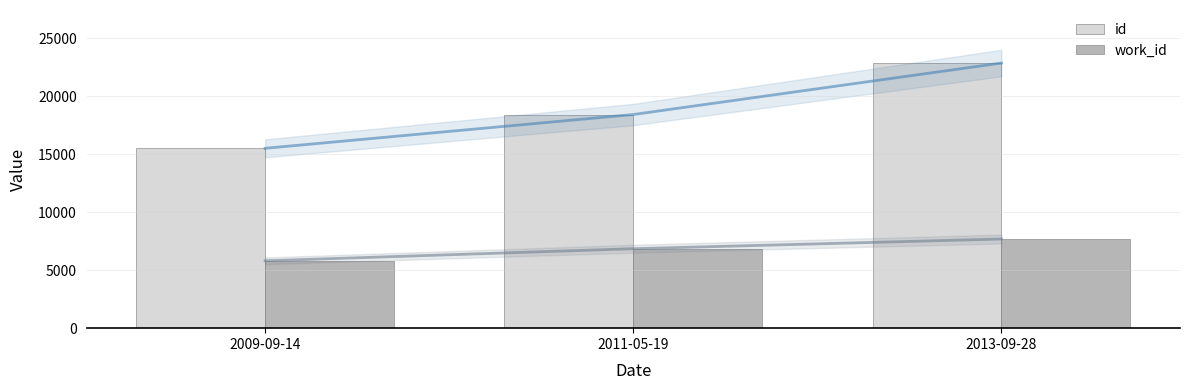

Between 2011-05-19 and 2009-09-14, which is larger?

2011-05-19